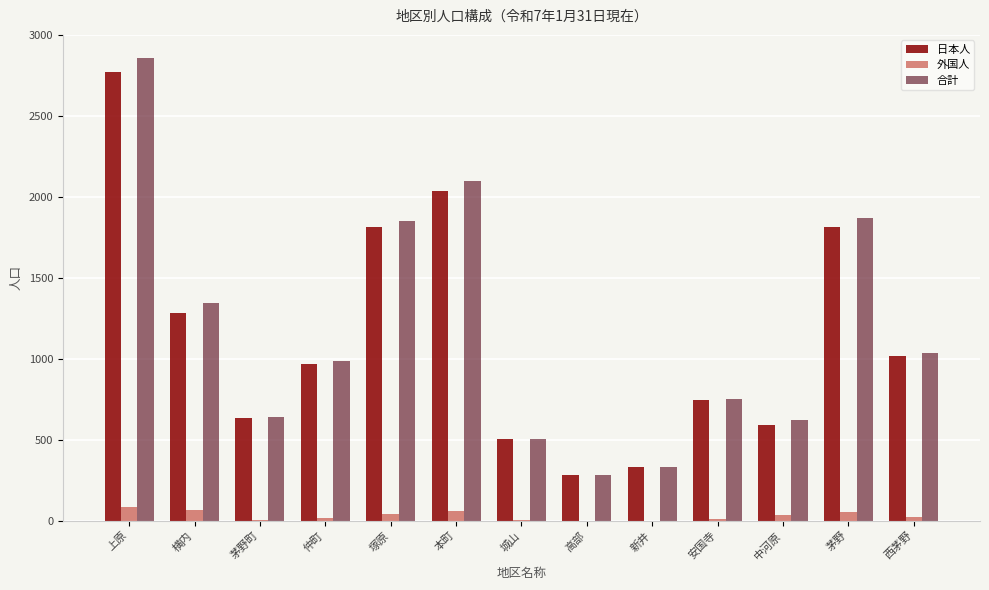

The value of 日本人 at 中河原 is 592. True or false?

True